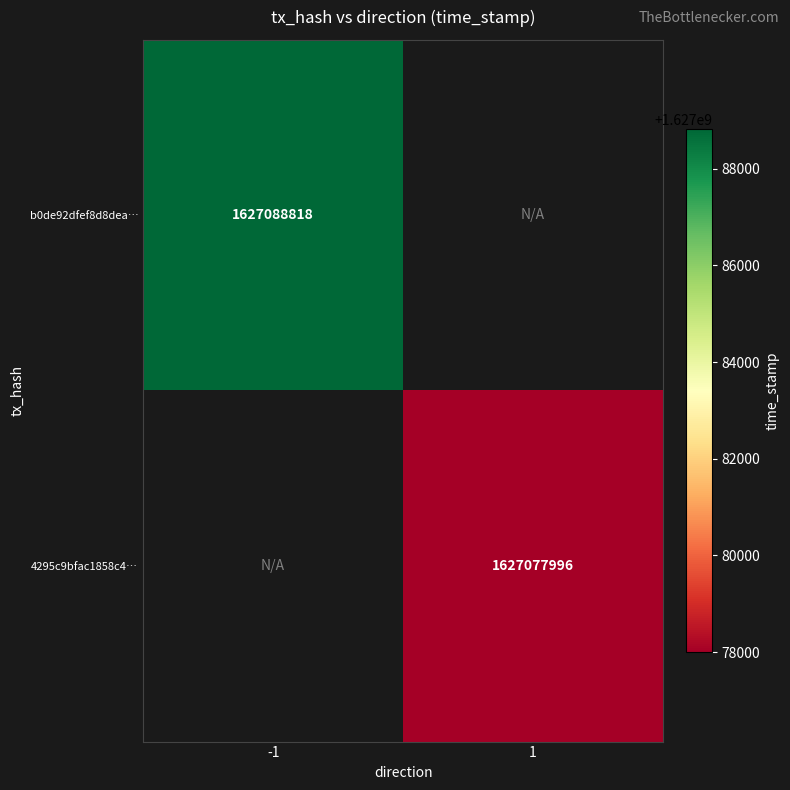

The value of b0de92dfef8d8dea… at -1 is 1627088818. True or false?

True